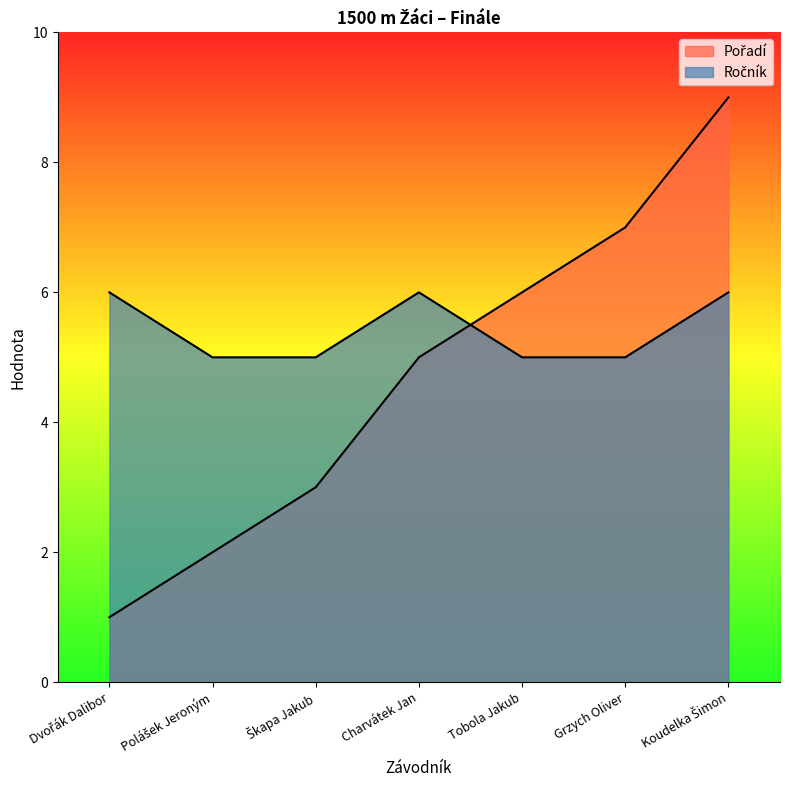

Which series ends up on top after the final intersection of Pořadí and Ročník?

Pořadí